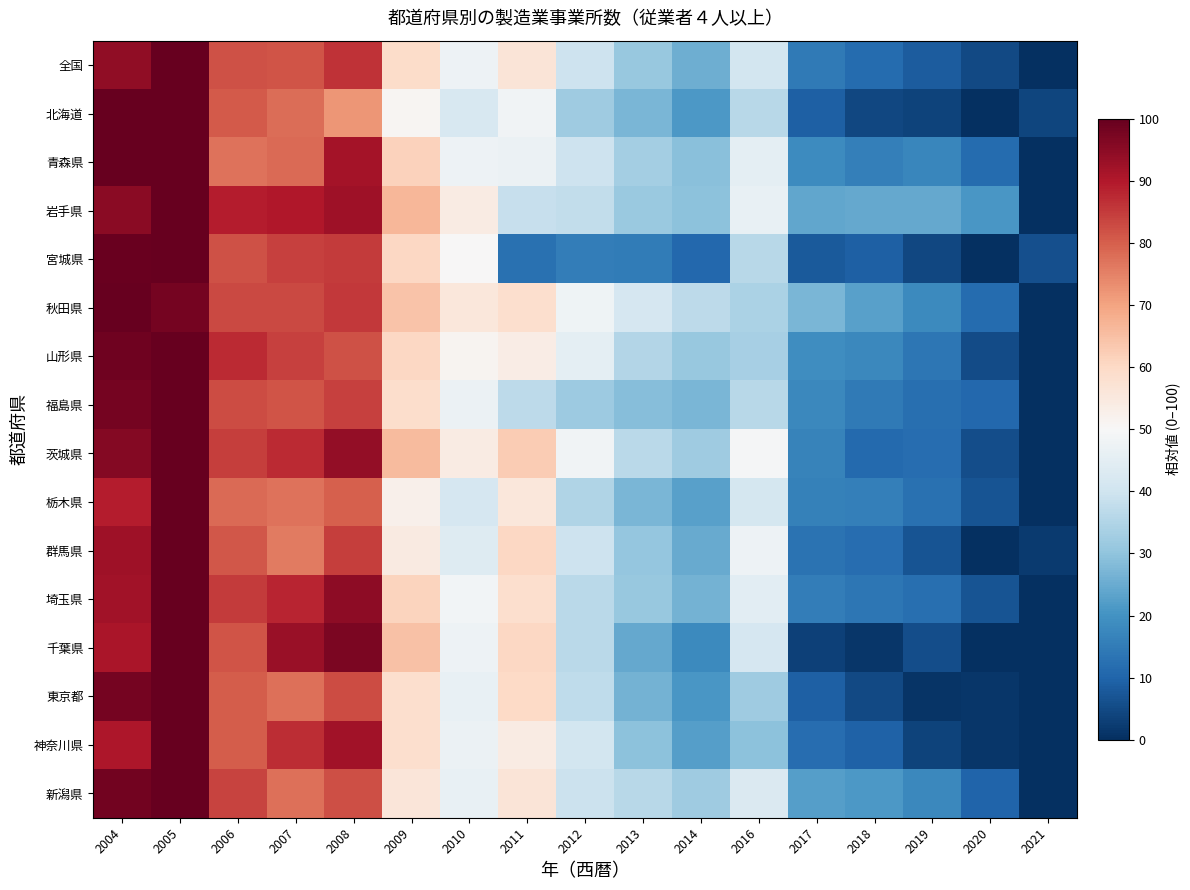

At how many categories does at least one series exceed 76?

5